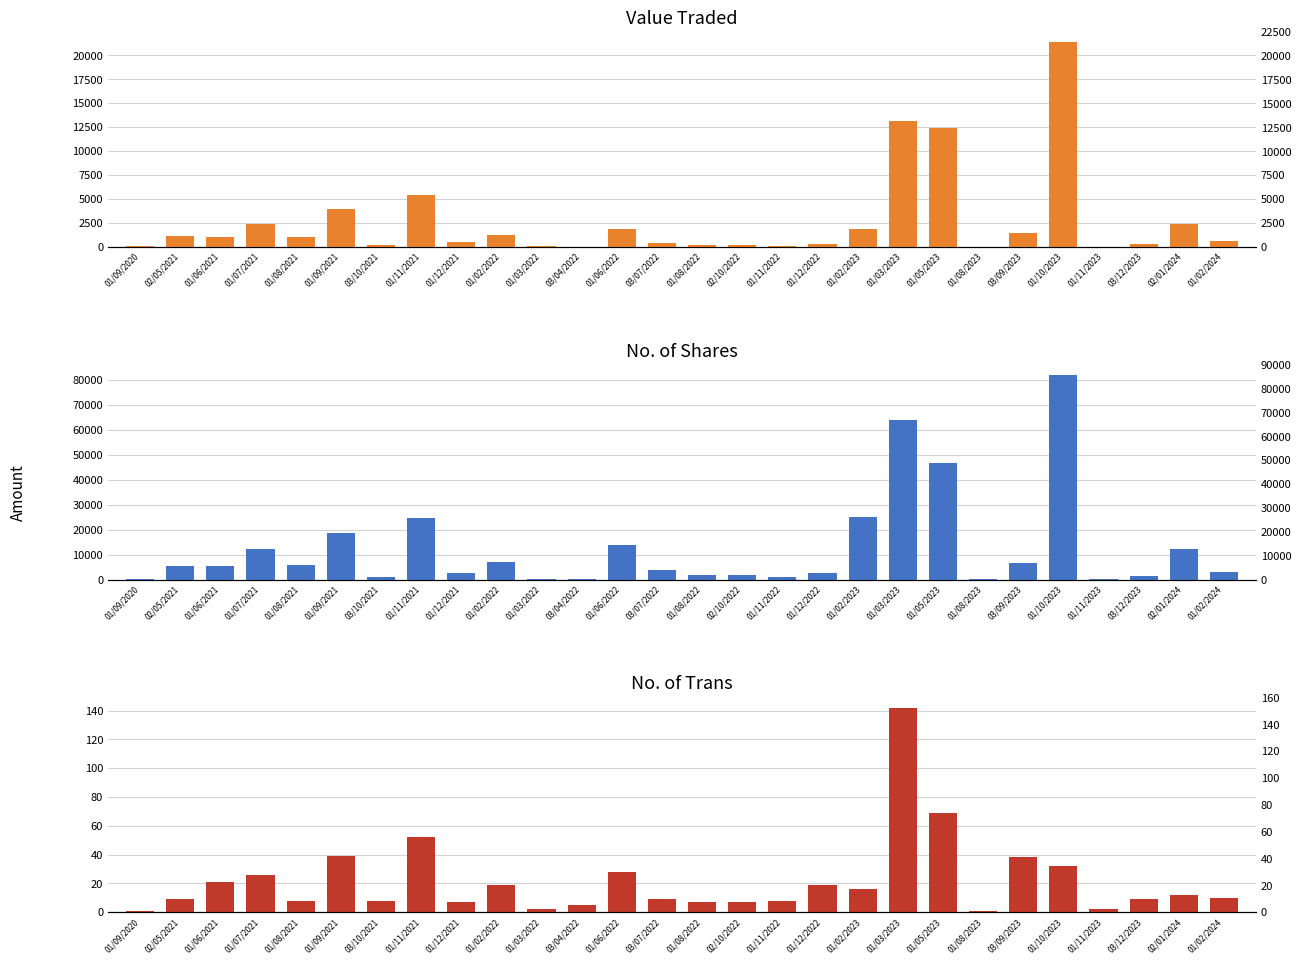

What is the total value across all series at 01/03/2023?

77192